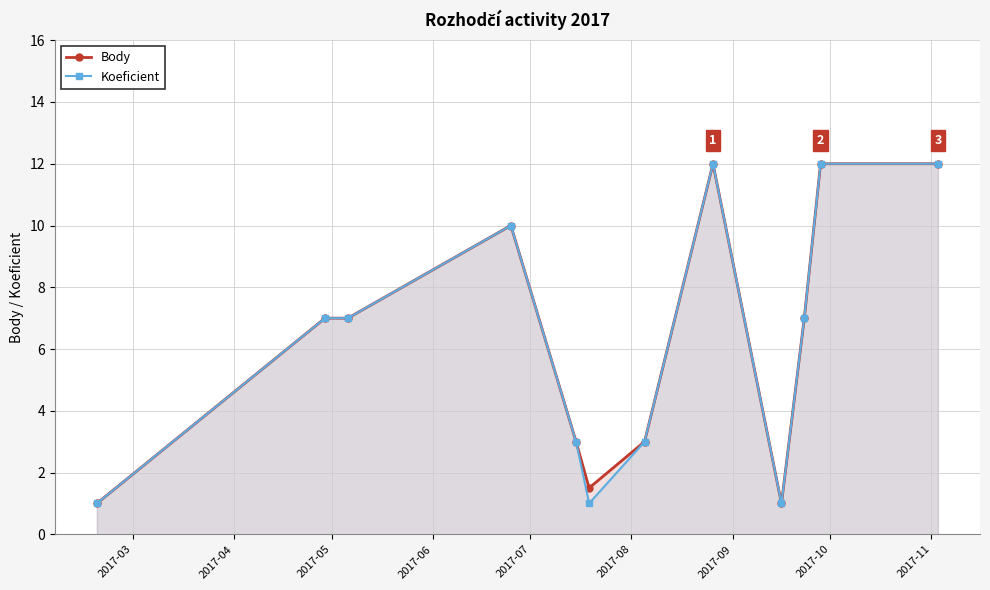

What is the minimum value shown in the chart?

1.0